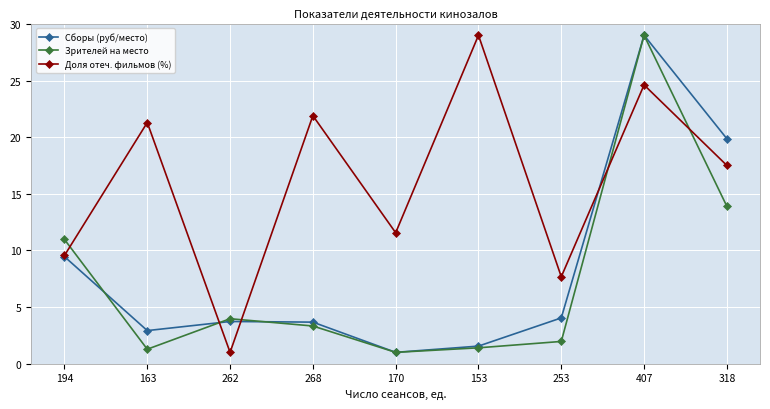

What are all the series names shown in the legend?

Сборы (руб/место), Зрителей на место, Доля отеч. фильмов (%)